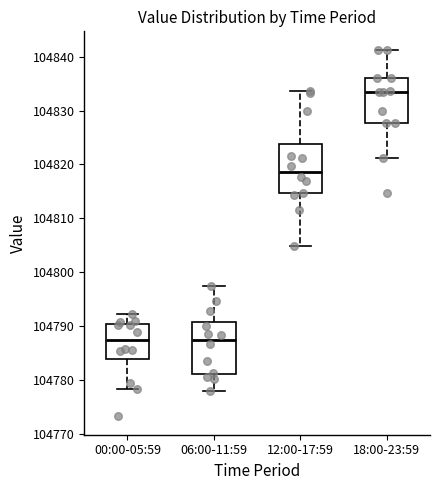

Reading left to right, read every box against the y-axis: the position of its median line, the range the box covers, and the ends of its whiskers. The values are not printed on the chart, so give them approximately, as read against the axis.

00:00-05:59: median 104787, box 104784 to 104790, whiskers 104778 to 104792
06:00-11:59: median 104788, box 104781 to 104791, whiskers 104778 to 104797
12:00-17:59: median 104819, box 104815 to 104824, whiskers 104805 to 104834
18:00-23:59: median 104834, box 104828 to 104836, whiskers 104821 to 104841